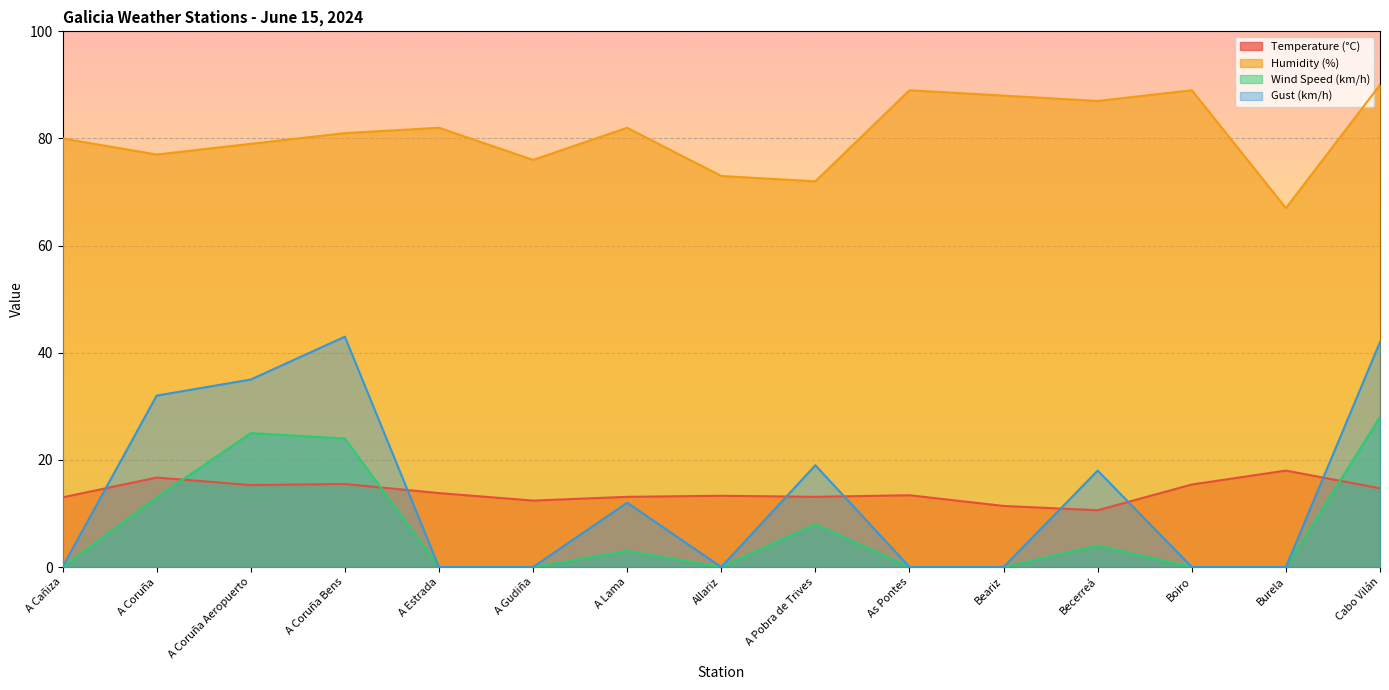

What is the total value across all series at Burela?

85.0